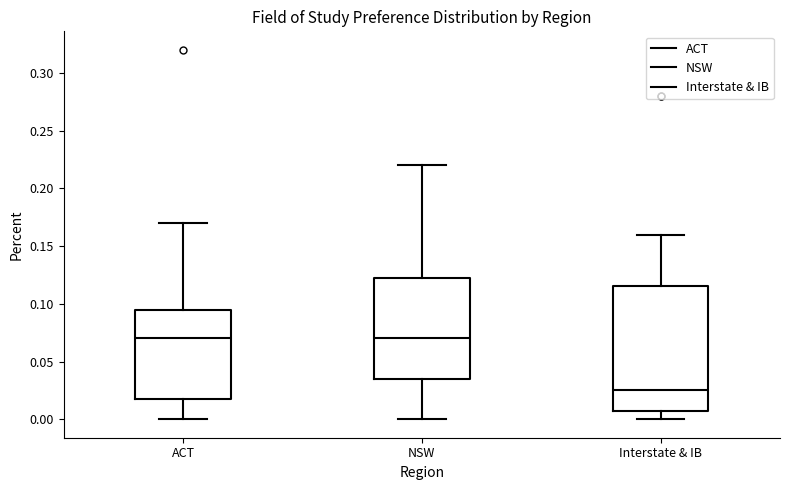

Which box's median line is the lowest?

Interstate & IB